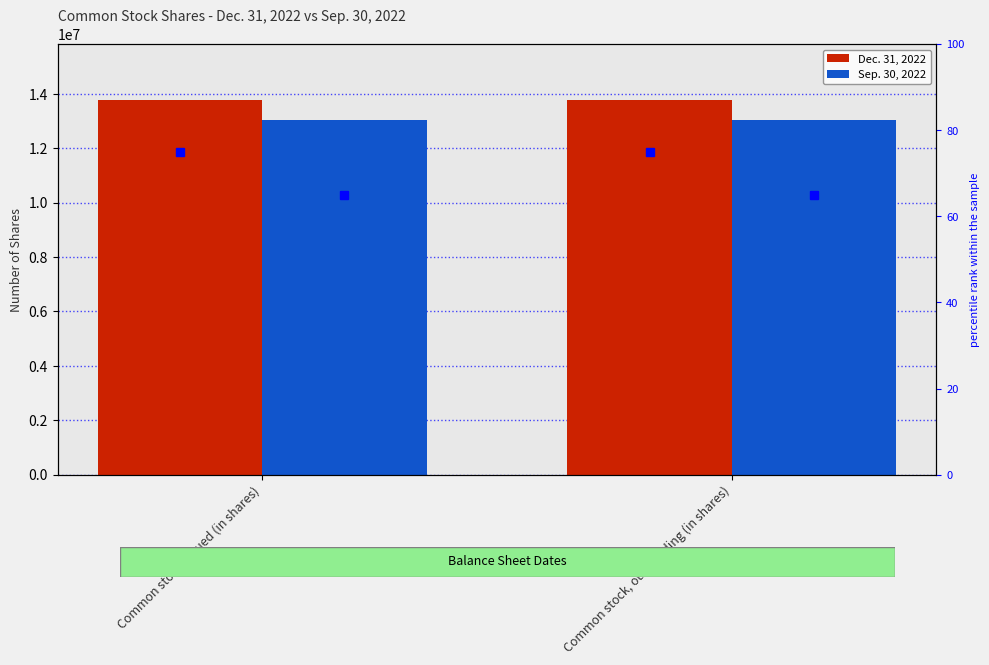

At which label is Dec. 31, 2022 closest to 13757000?

Common stock, issued (in shares)